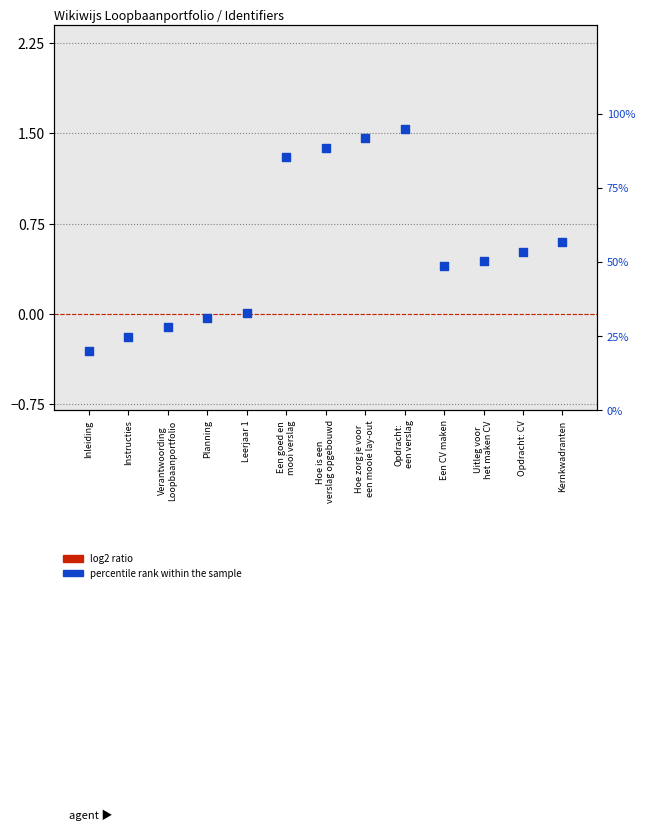

What are all the series names shown in the legend?

log2 ratio, percentile rank within the sample